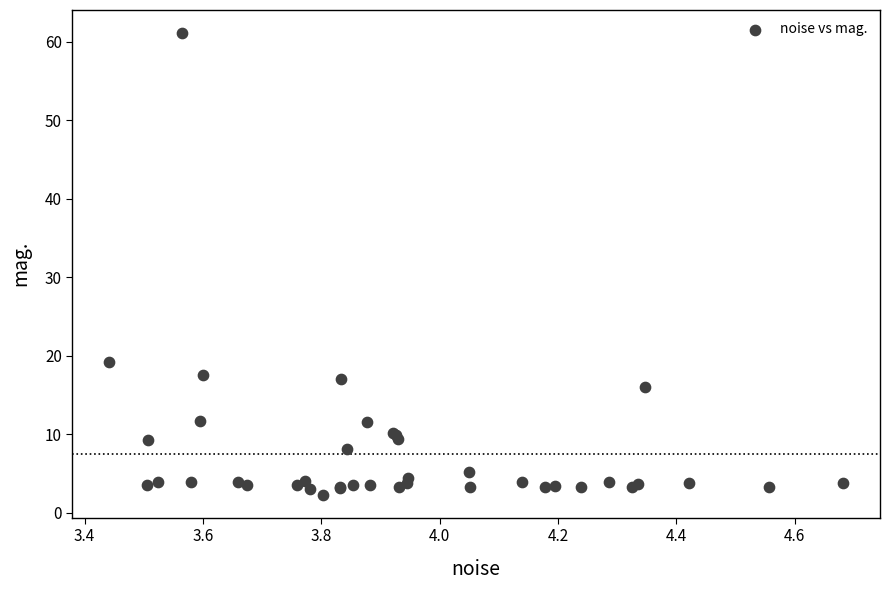

What Y value in the scatter plot is closest to 31?

19.2